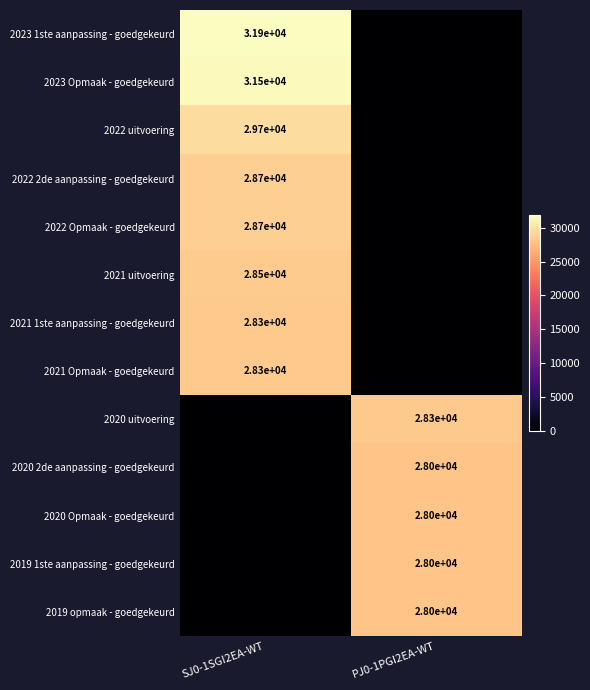

Between PJ0-1PGI2EA-WT and SJ0-1SGI2EA-WT, which is larger?

SJ0-1SGI2EA-WT